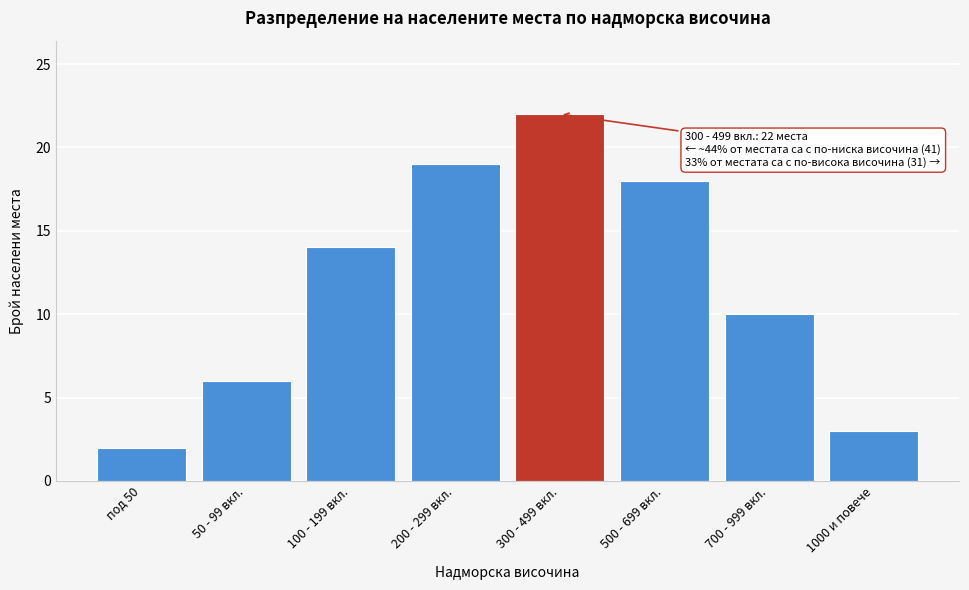

Reading left to right, transcribe all the data shown in this chart.

под 50=2	50 - 99 вкл.=6	100 - 199 вкл.=14	200 - 299 вкл.=19	300 - 499 вкл.=22	500 - 699 вкл.=18	700 - 999 вкл.=10	1000 и повече=3